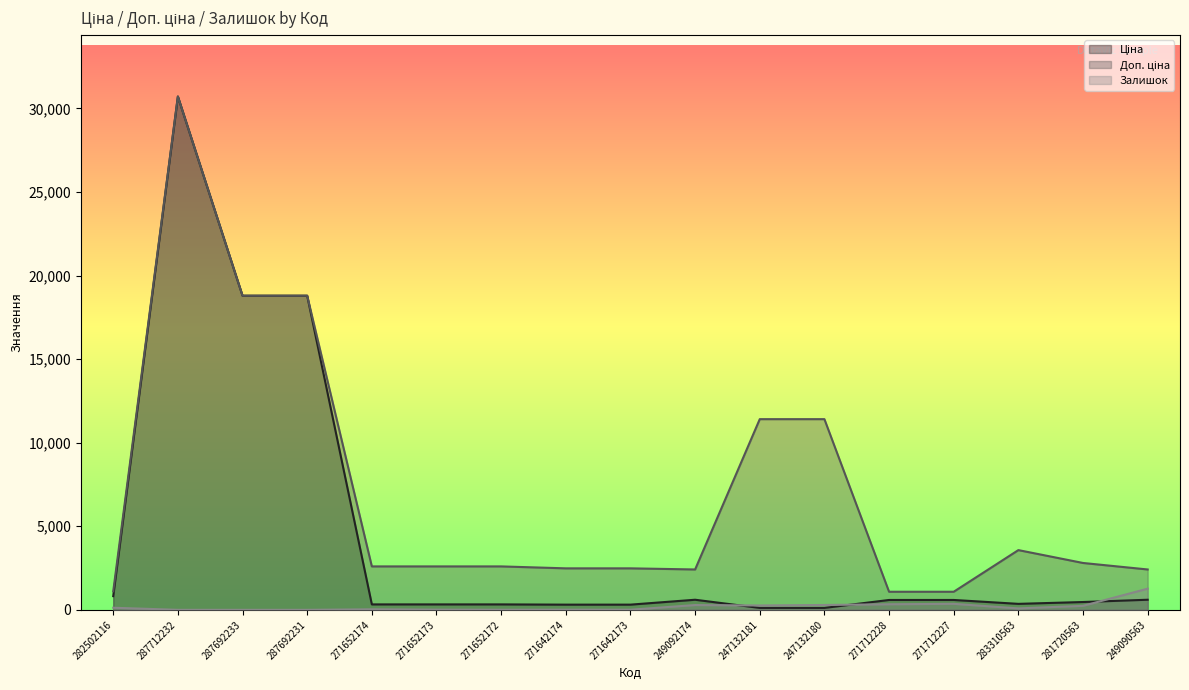

How many categories are shown in the chart?

17